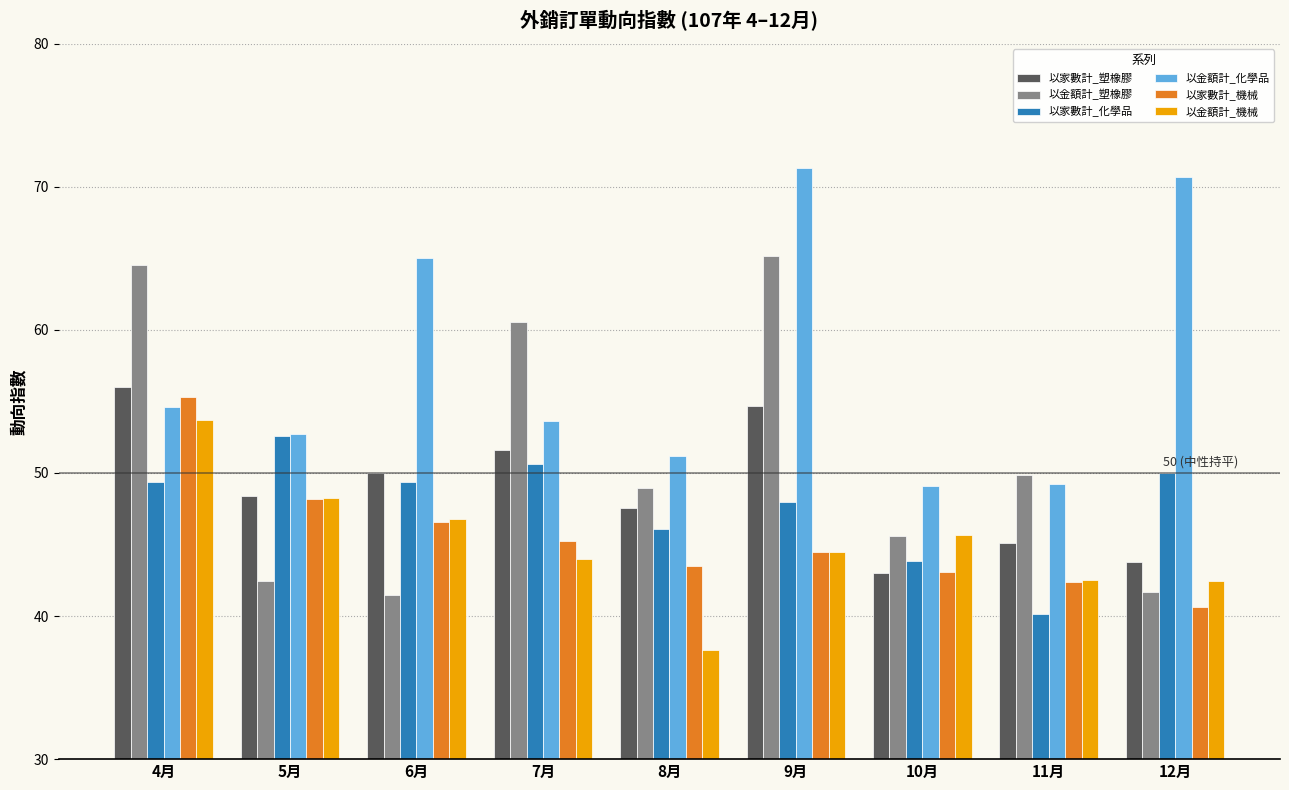

Does the chart contain stacked bars?

No